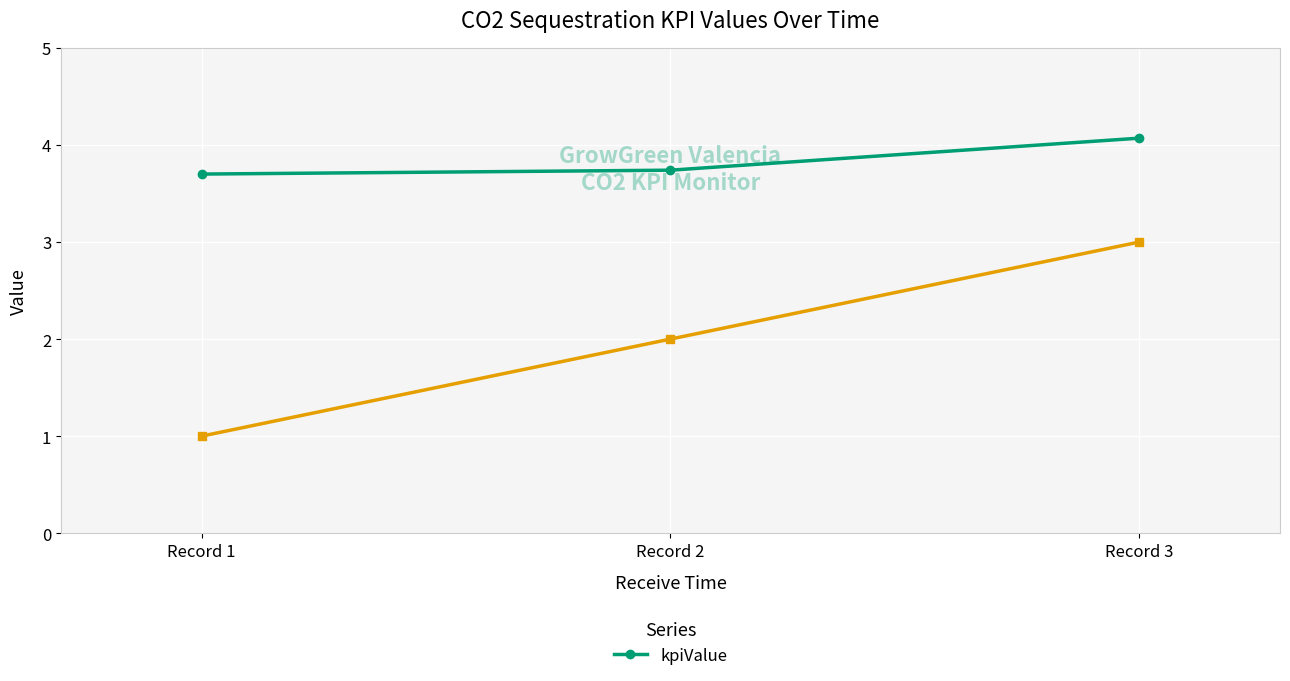

The chart shows a value of 3.7 at Record 1. True or false?

True